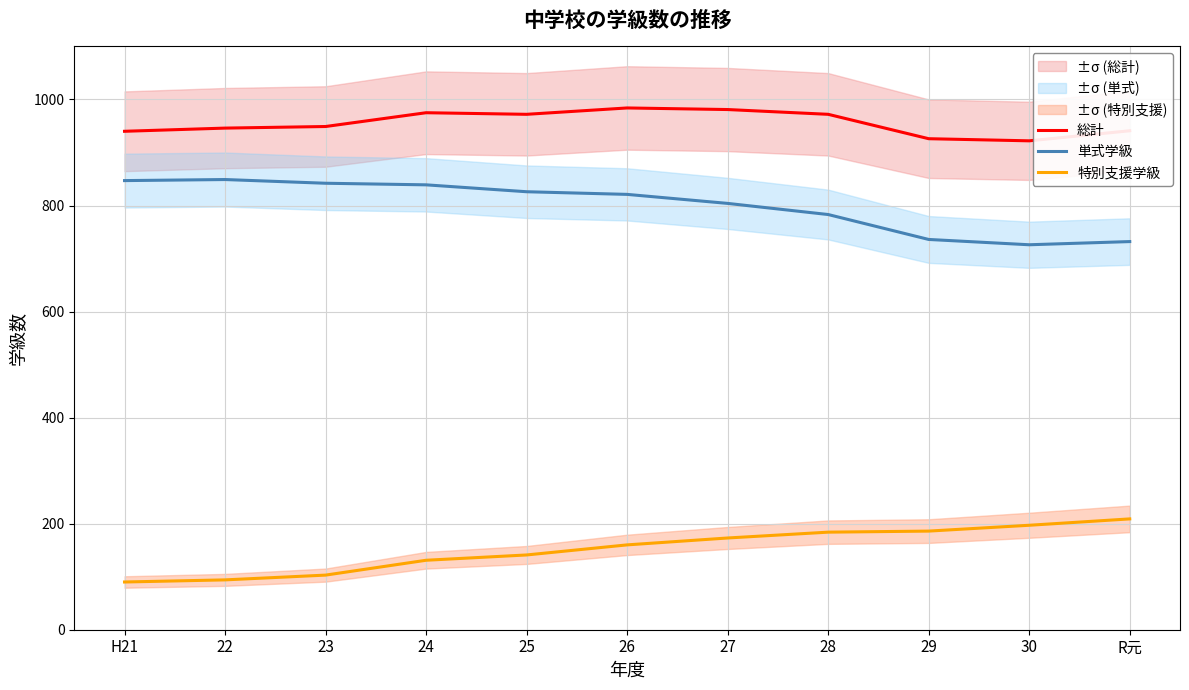

The 特別支援学級 series shows 90 at H21. True or false?

True